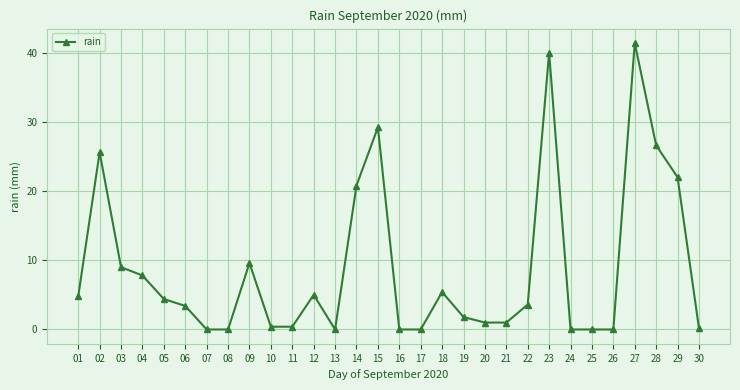

The chart shows a value of -21.1 at 26. True or false?

False